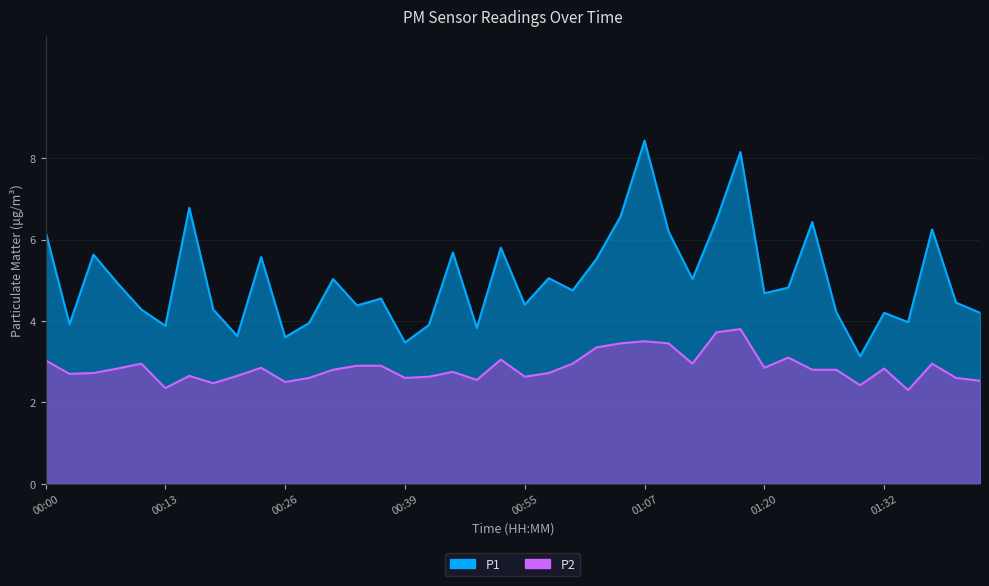

List the labels in order of P1 value, largest first.

01:07, 01:17, 00:16, 01:05, 01:15, 01:25, 01:37, 00:00, 01:10, 00:52, 00:44, 00:06, 00:24, 01:02, 00:57, 00:32, 01:12, 00:08, 01:22, 01:00, 01:20, 00:37, 01:39, 00:55, 00:34, 00:11, 00:19, 01:27, 01:32, 01:42, 01:35, 00:29, 00:03, 00:42, 00:13, 00:47, 00:21, 00:26, 00:39, 01:30